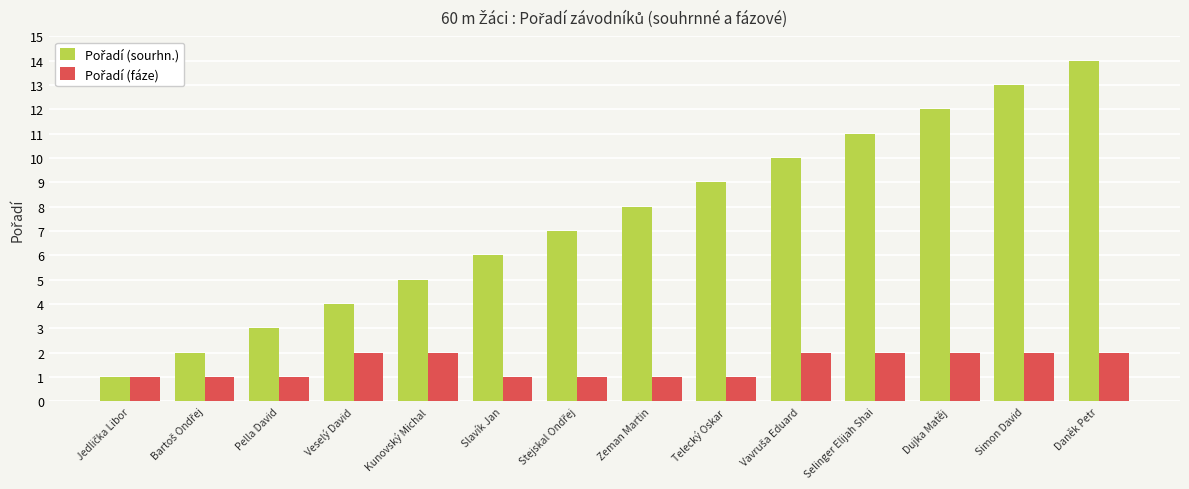

At which category is the sum across all series the highest?

Daněk Petr